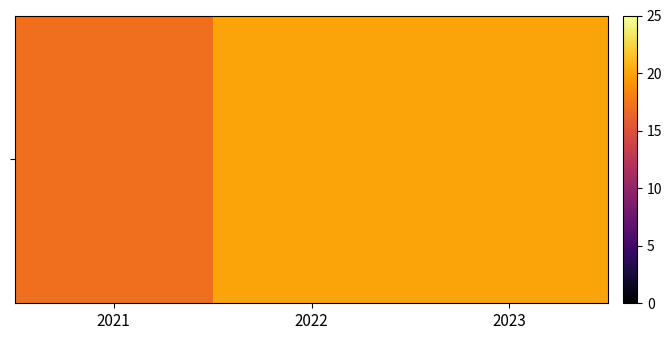

What is the change in value from 2021 to 2022?

+3